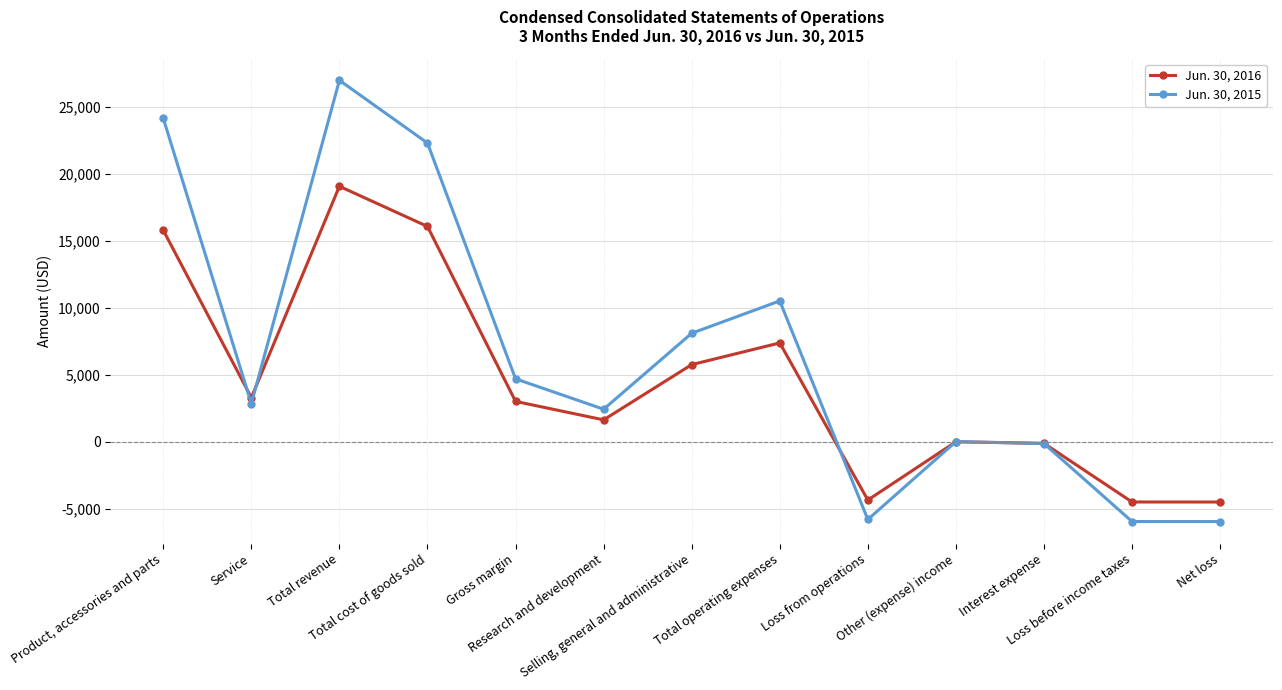

Is this an area chart (filled region under the line)?

No